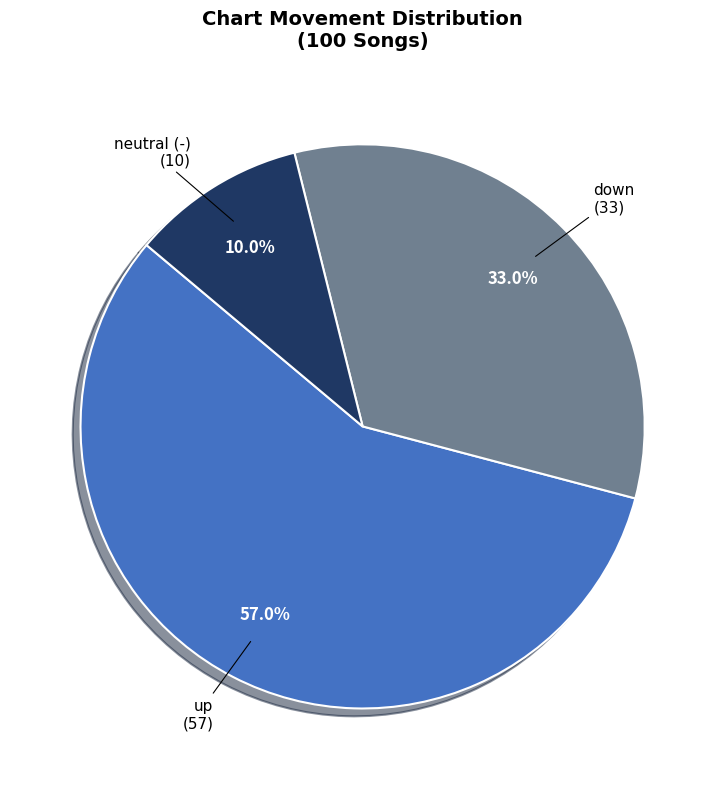

Is there a majority slice in this chart?

Yes